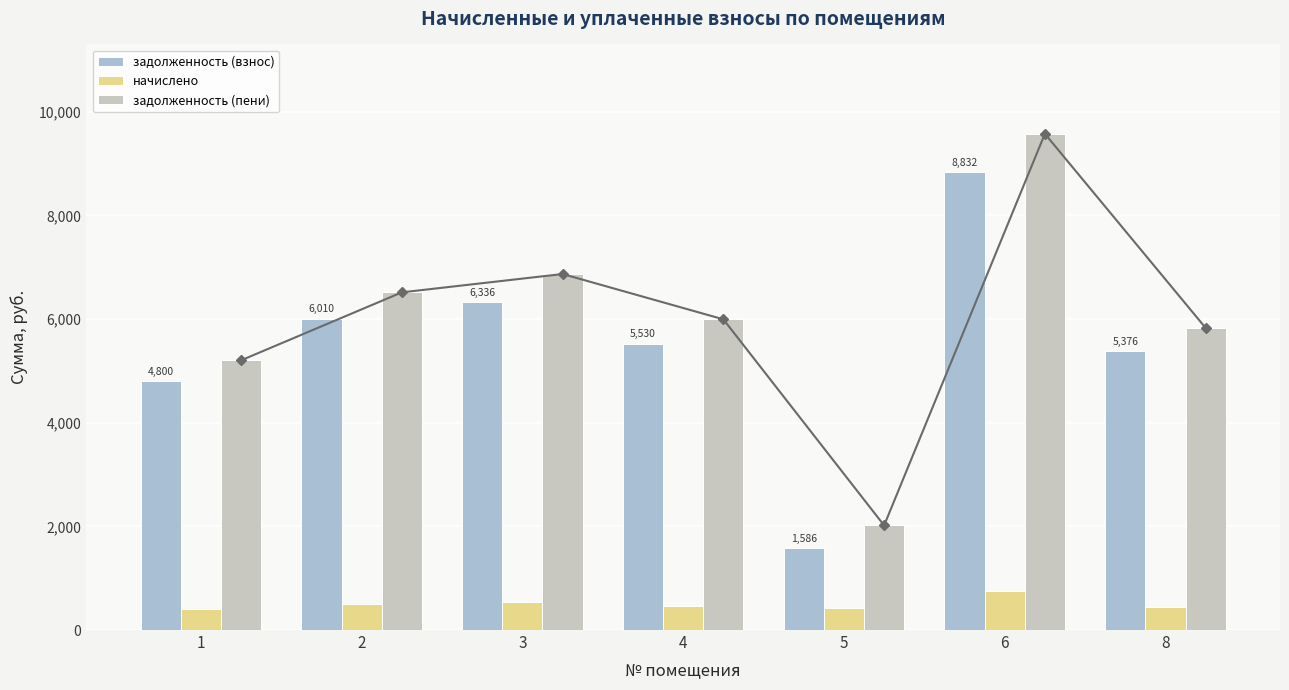

What are all the series names shown in the legend?

задолженность (взнос), начислено, задолженность (пени)